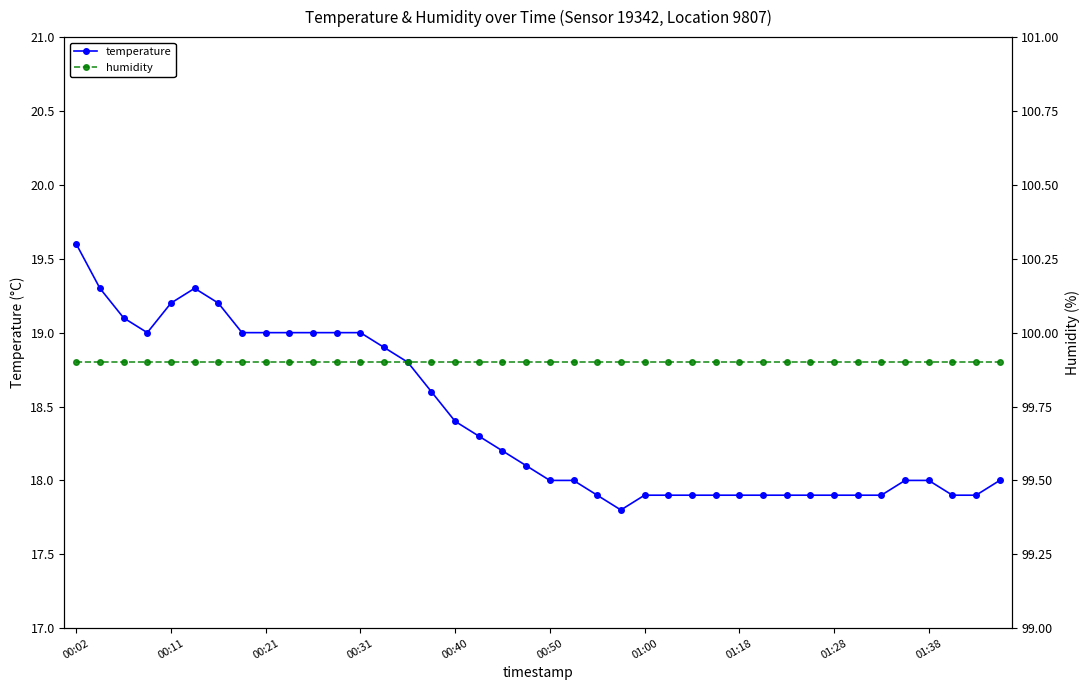

The temperature series shows 17.9 at 01:18. True or false?

True